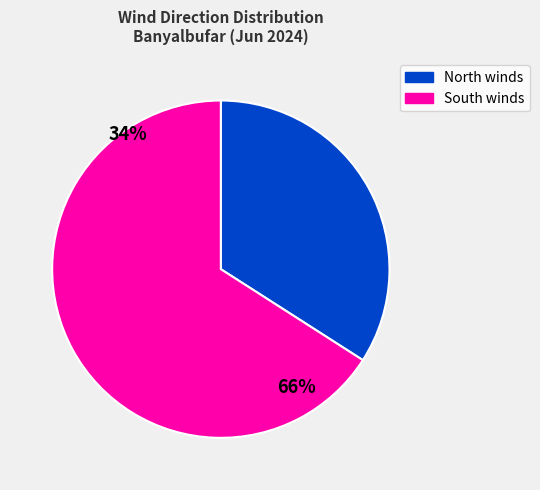

Does any single category account for the majority?

Yes